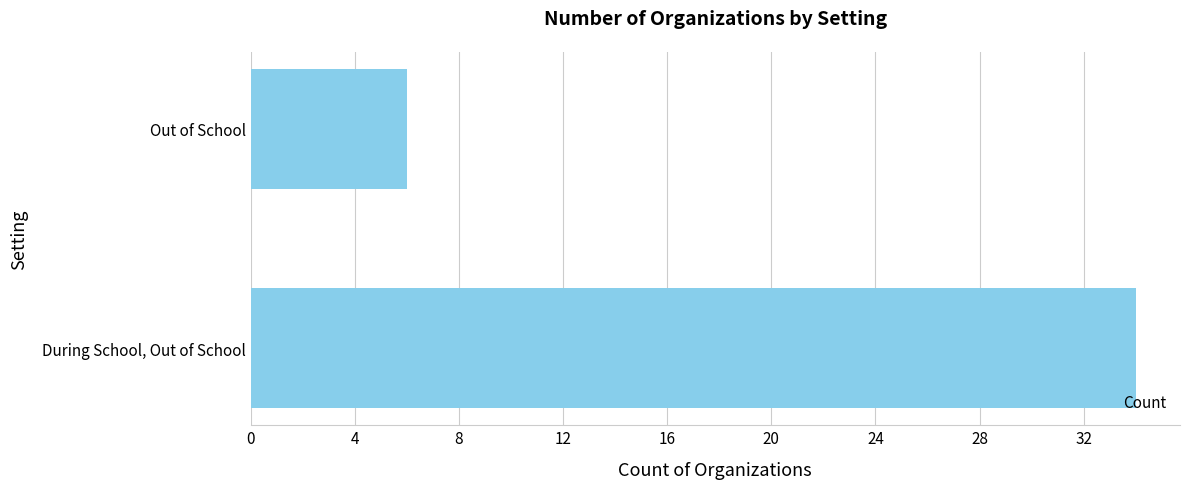

What is the smallest value displayed?

6